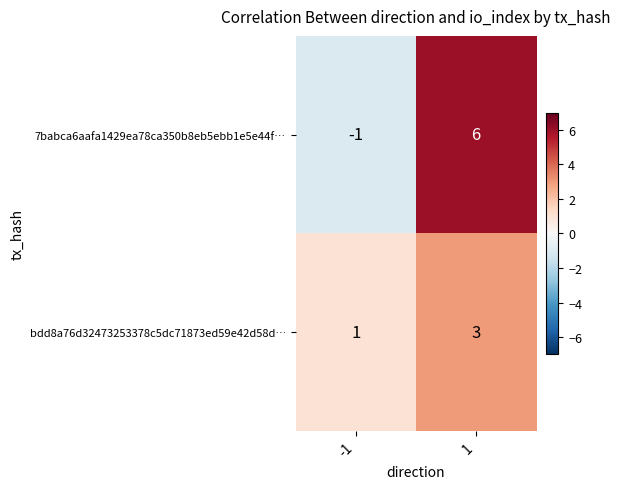

Is it true that bdd8a76d32473253378c5dc71873ed59e42d58d… equals 3 at 1?

True